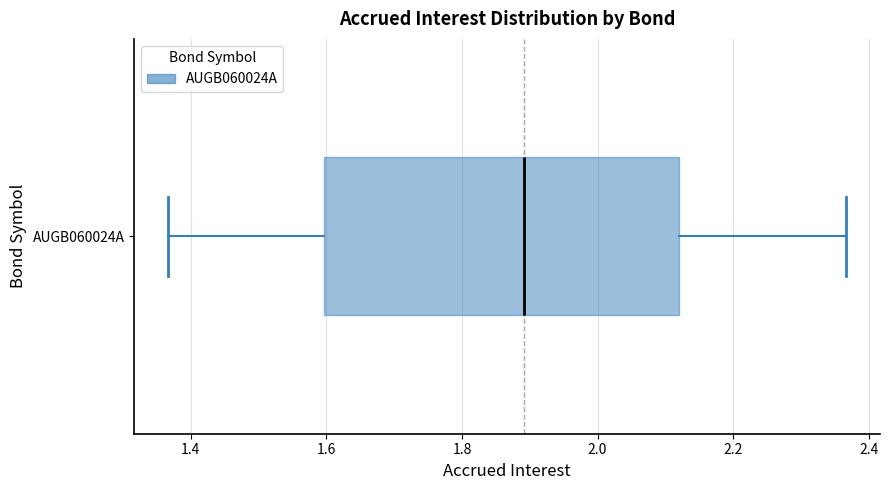

Where is the left edge of the box for AUGB060024A on the x-axis? The values are not printed on the chart, so give them approximately, as read against the axis.

1.60